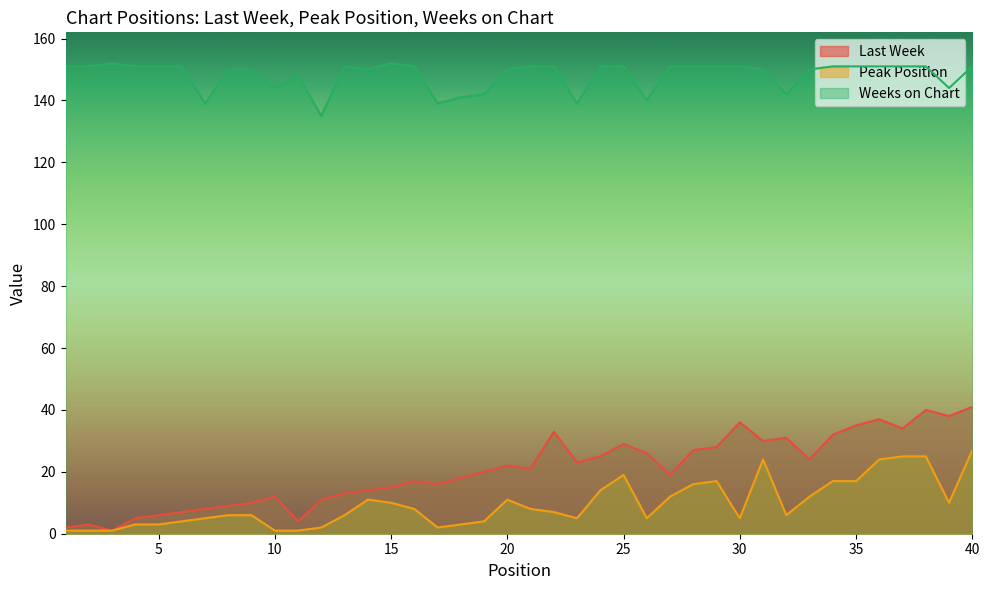

What is the sum of the Peak Position values at 31 and 19?

28